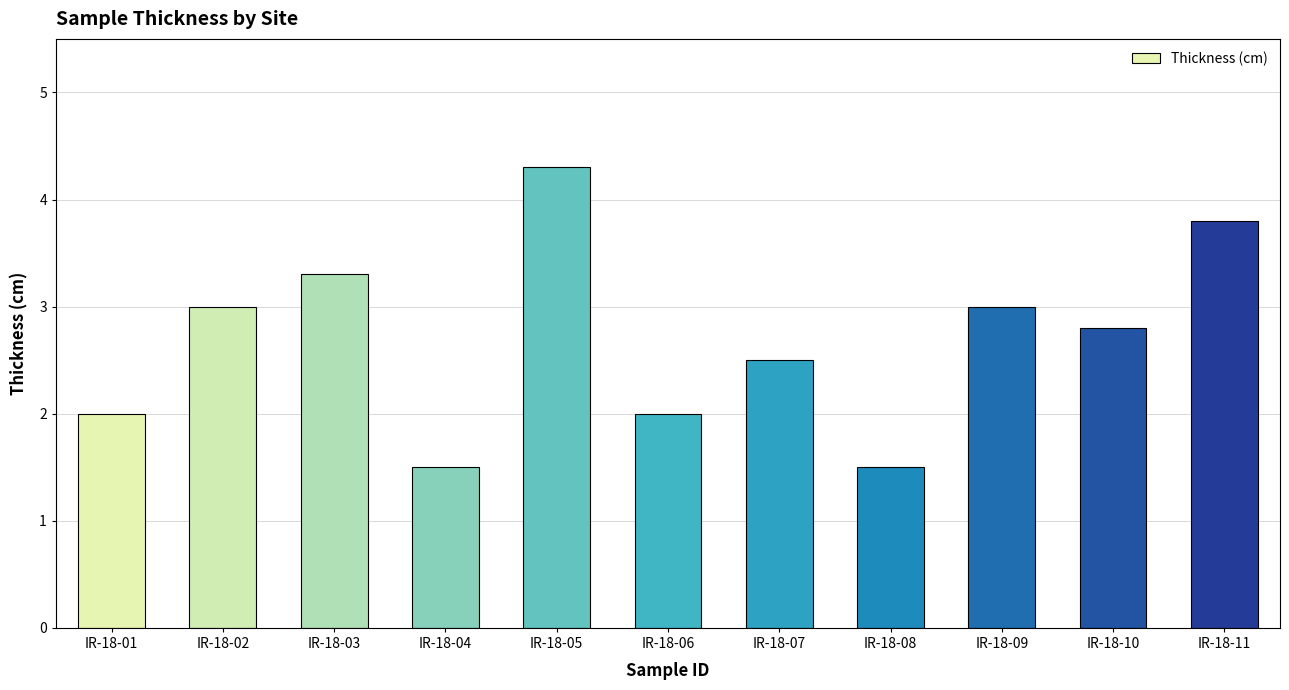

What is the smallest value displayed?

1.5